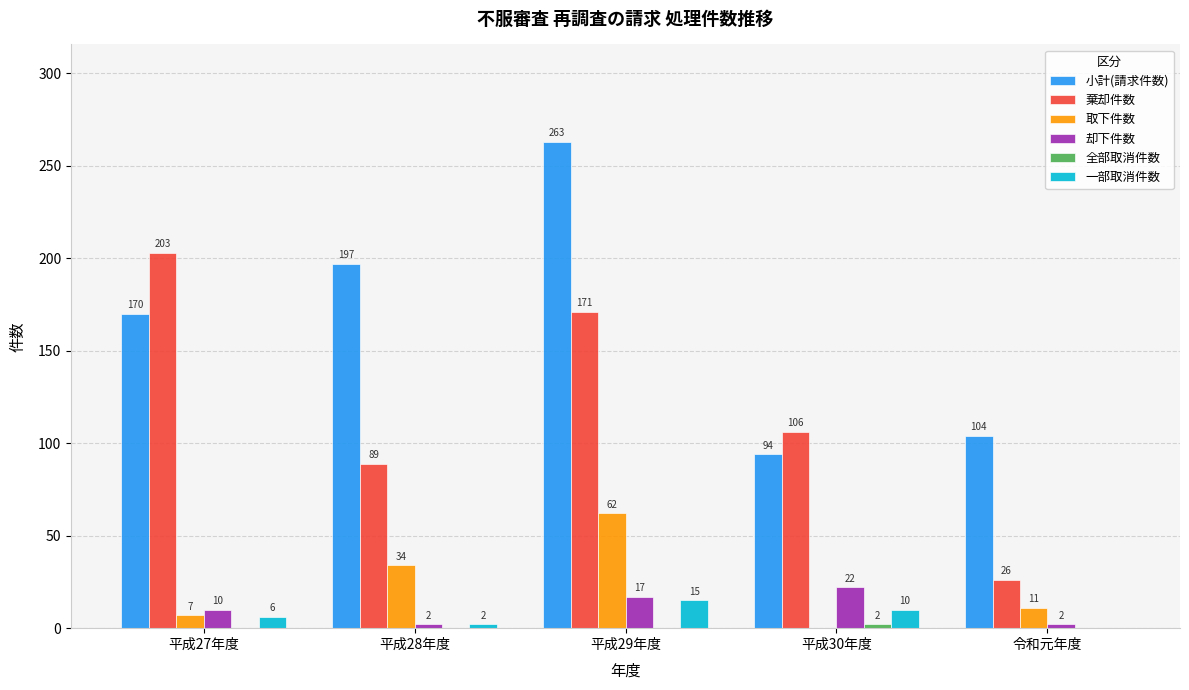

What is the sum of all 小計(請求件数) values?

828